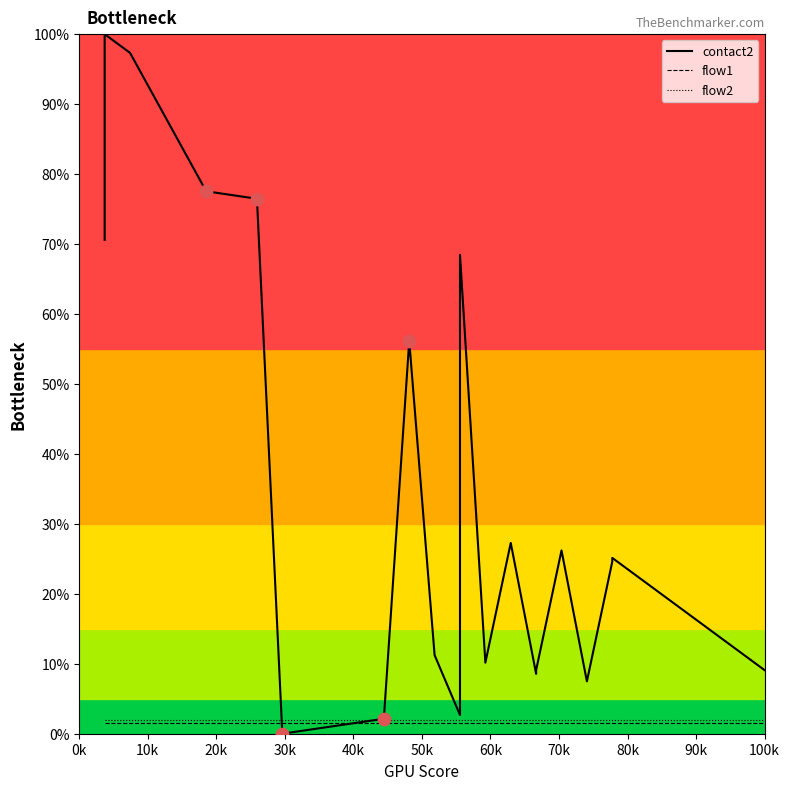

Is the value of contact2 at 15 greater than the value of flow2 at 13?

Yes